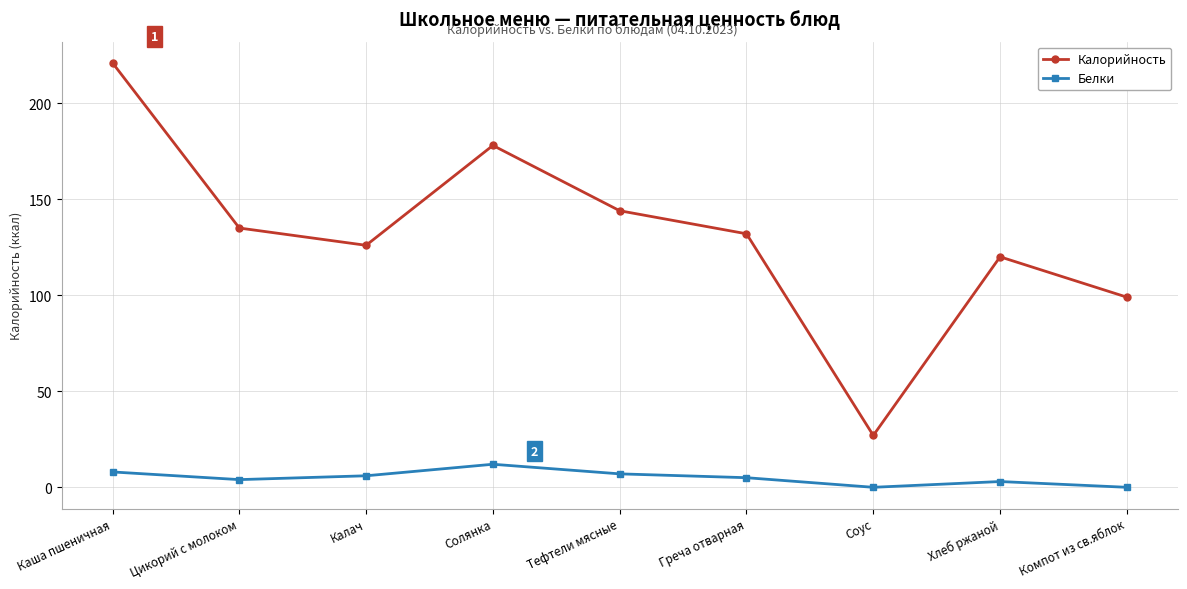

Where is the first local minimum for Белки?

Цикорий с молоком